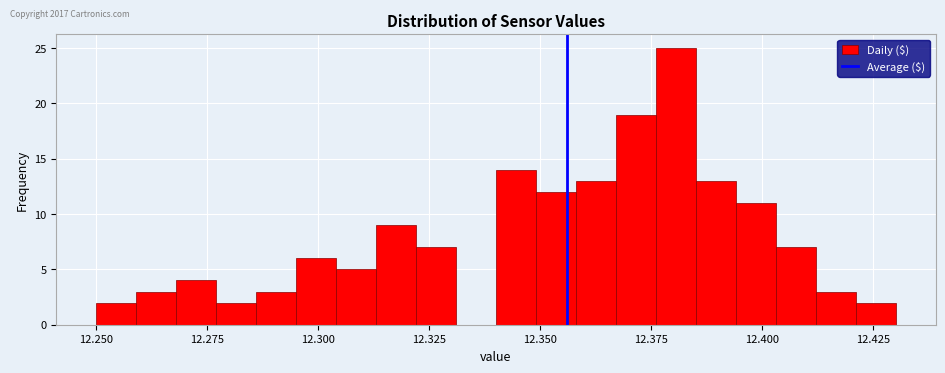

Around what value on the x-axis is the tallest bar? Give the approximate position of its centre, as read against the axis.

12.380